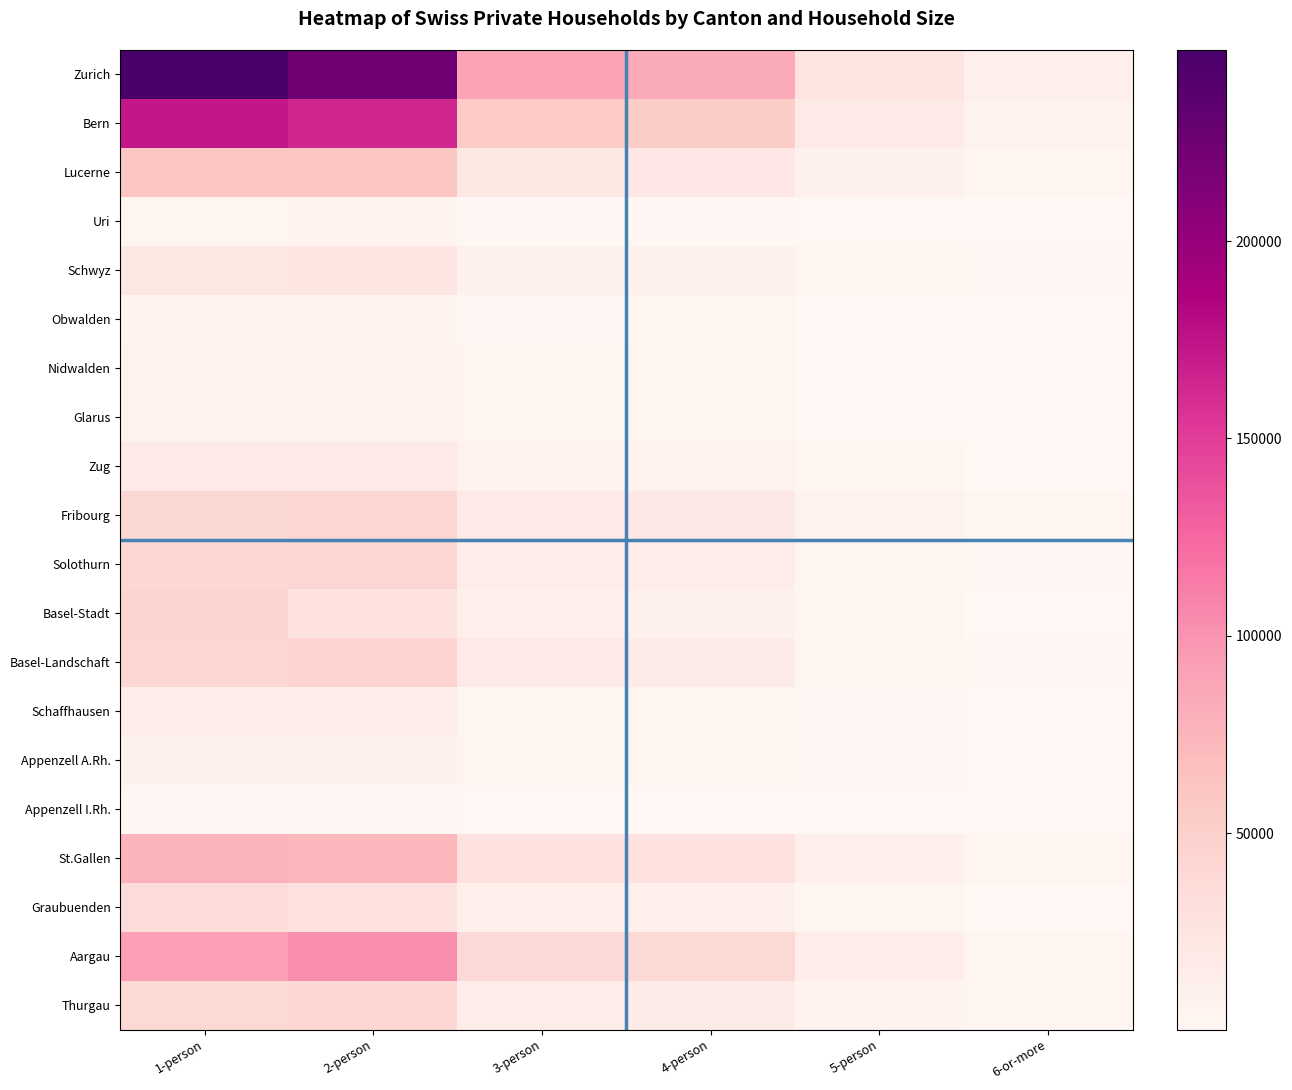

What is the smallest value displayed?

189